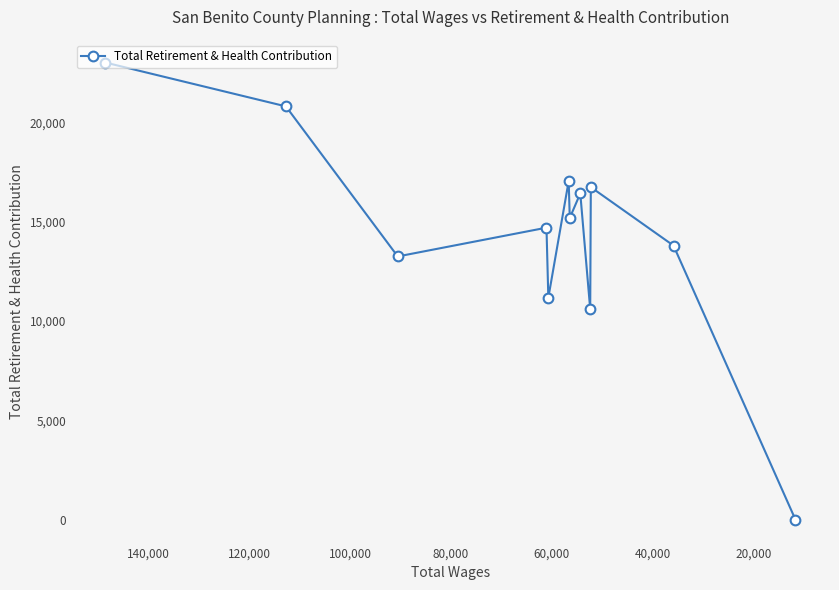

What is the difference between the maximum and minimum values?

23020